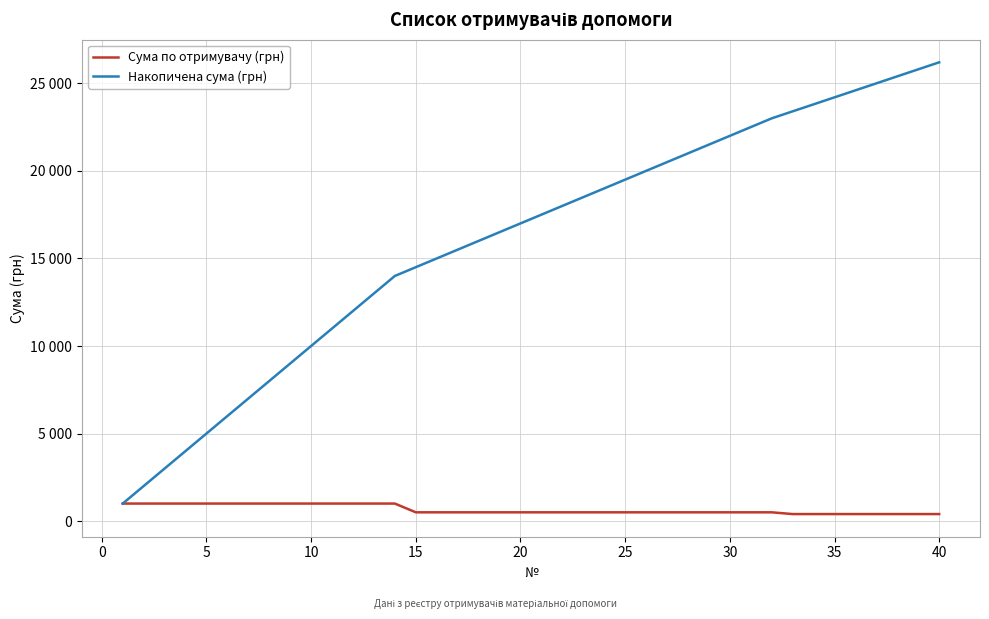

Is this an area chart (filled region under the line)?

No